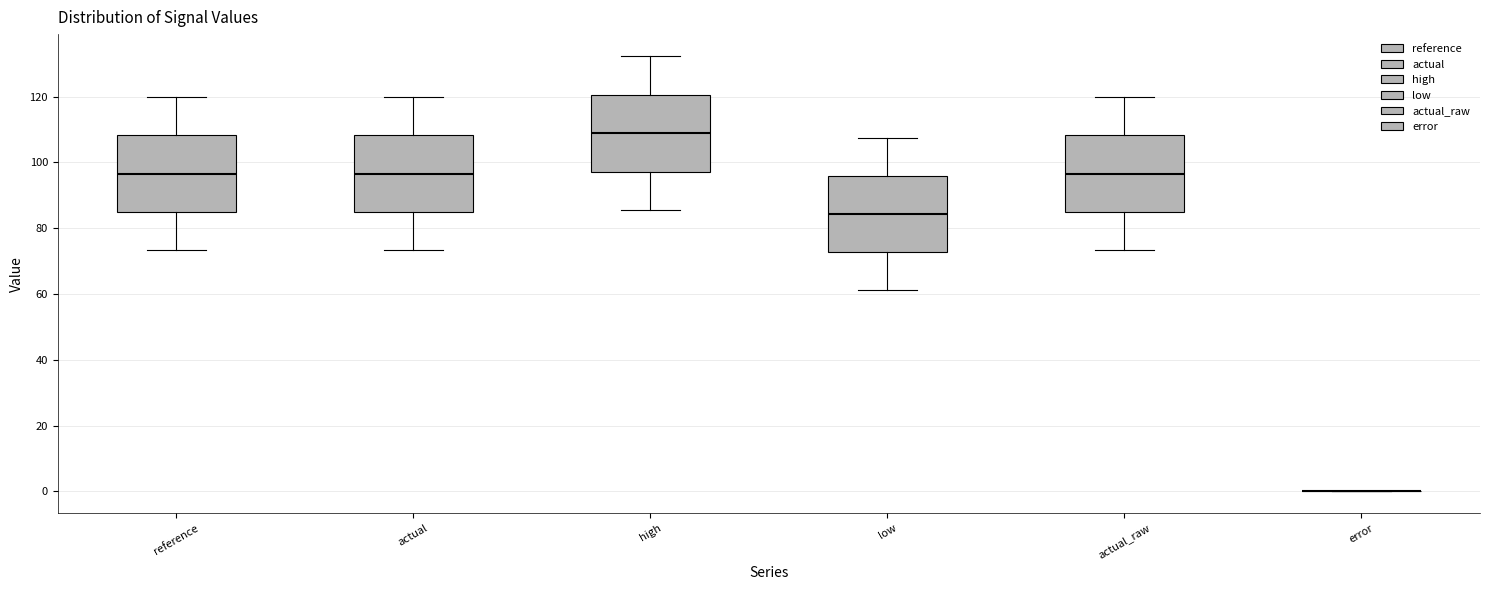

Reading left to right, transcribe this box plot: for each box, give where its median line is, the range the box spans, and where its two whiskers end, as read against the y-axis. The values are not printed on the chart, so give them approximately, as read against the axis.

reference: median 96, box 84 to 108, whiskers 74 to 120
actual: median 96, box 84 to 108, whiskers 74 to 120
high: median 108, box 98 to 120, whiskers 86 to 132
low: median 84, box 72 to 96, whiskers 62 to 108
actual_raw: median 96, box 84 to 108, whiskers 74 to 120
error: box collapsed to a line at 0, whiskers 0 to 0